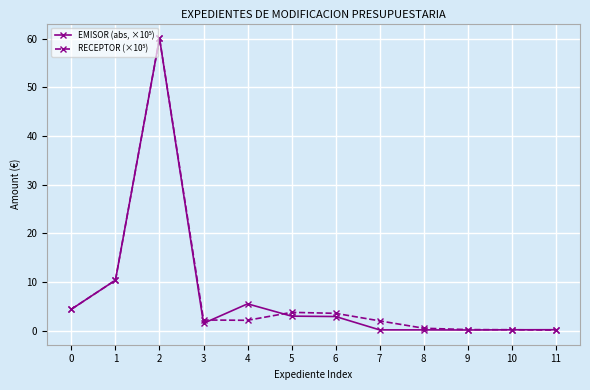

Reading left to right, extract all data points from this chart.

EMISOR (abs, ×10⁵): 0=4.4	1=10.4	2=60.1	3=1.5	4=5.5	5=3.0	6=2.9	7=0.1	8=0.1	9=0.1	10=0.2	11=0.2
RECEPTOR (×10⁵): 0=4.4	1=10.4	2=60.1	3=2.2	4=2.1	5=3.8	6=3.6	7=2.0	8=0.5	9=0.2	10=0.2	11=0.1